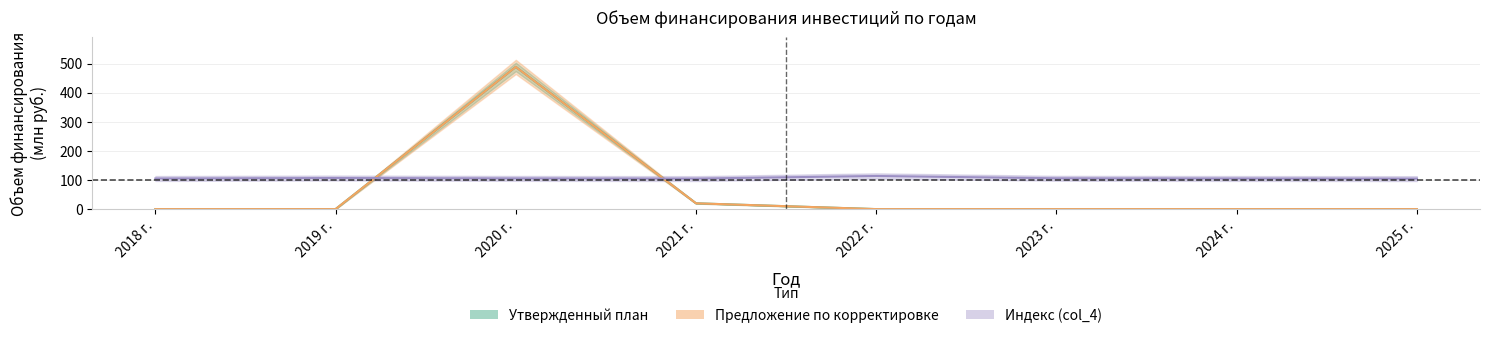

Is it true that col_4 equals 105.6 at 2020 г.?

True